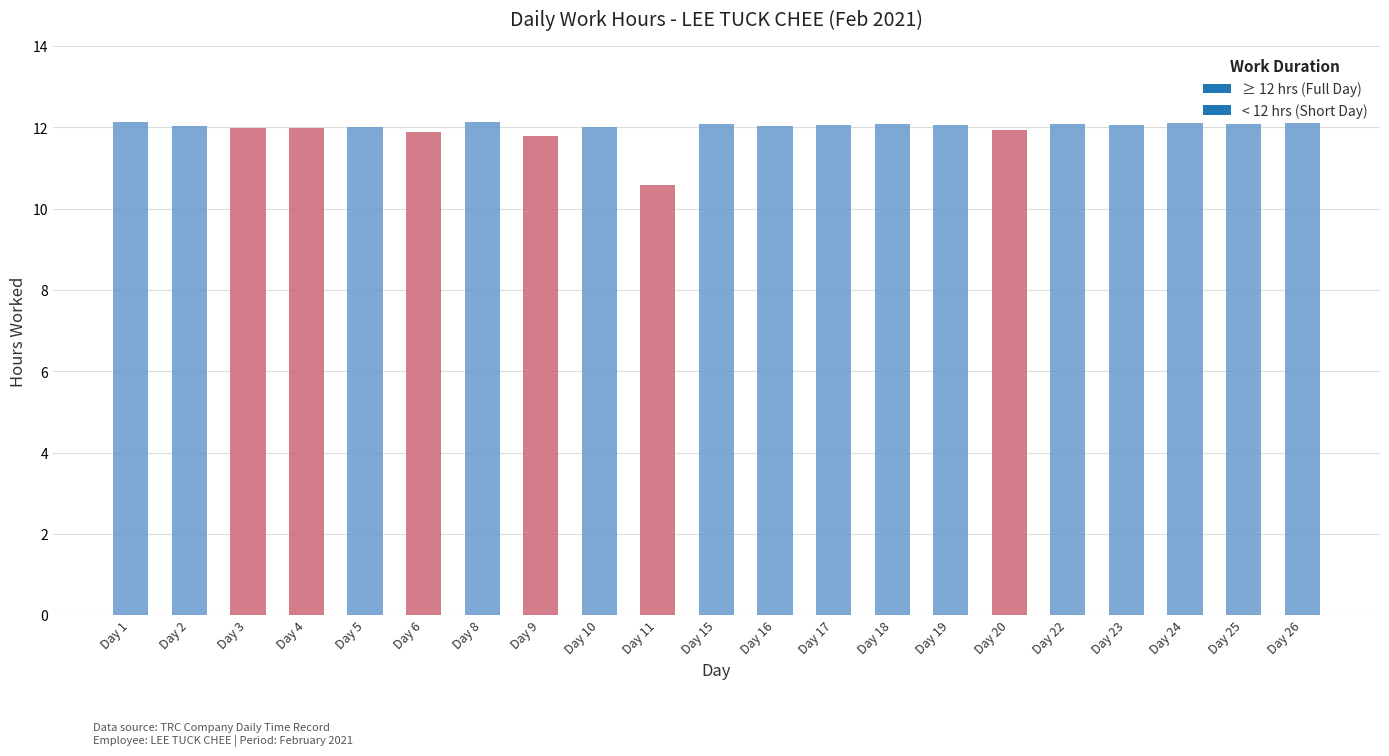

What is the difference between the maximum and second lowest values?

0.4